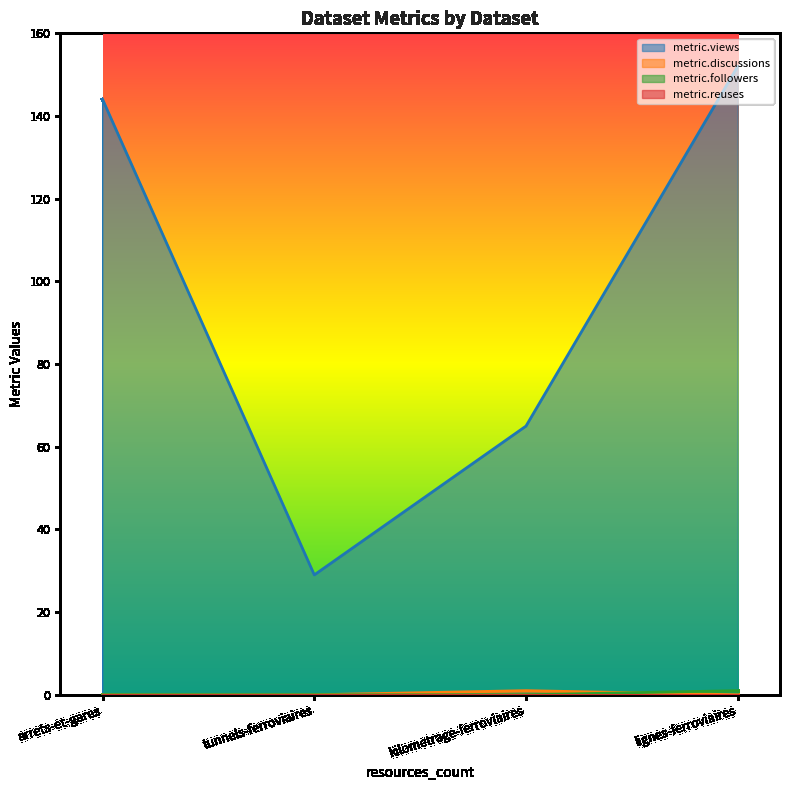

How many lines are shown in the chart?

4